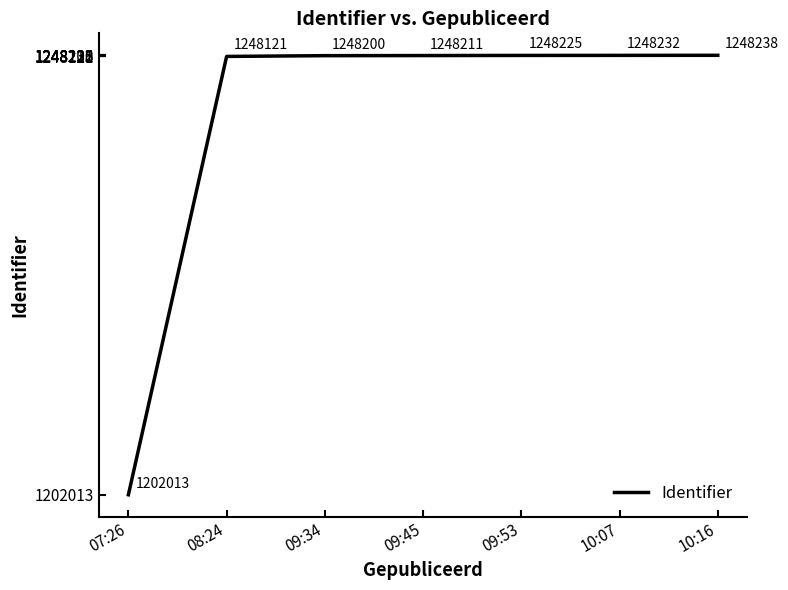

List the labels in order of value, smallest first.

07:26, 08:24, 09:34, 09:45, 09:53, 10:07, 10:16